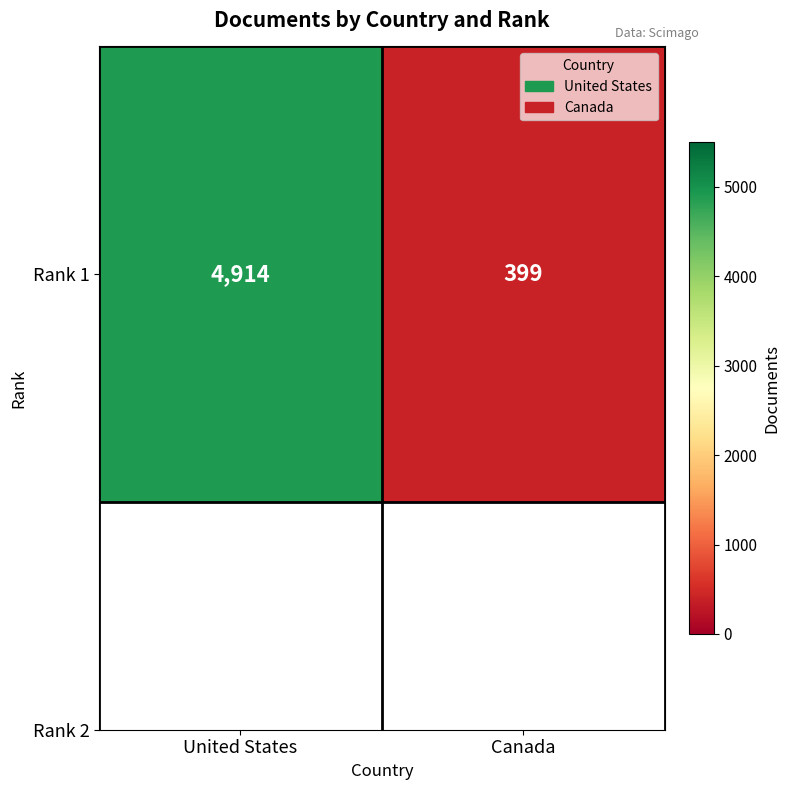

Reading right to left, list all the values displayed in this chart.

399	4914